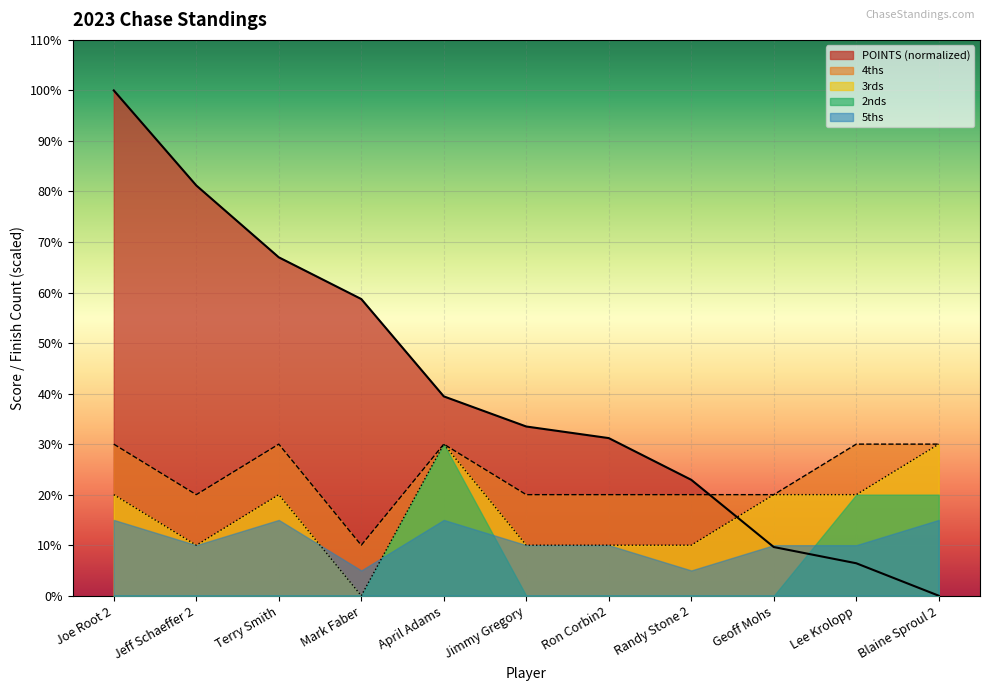

Is the value of 4ths at Blaine Sproul 2 greater than the value of 3rds at Jimmy Gregory?

Yes